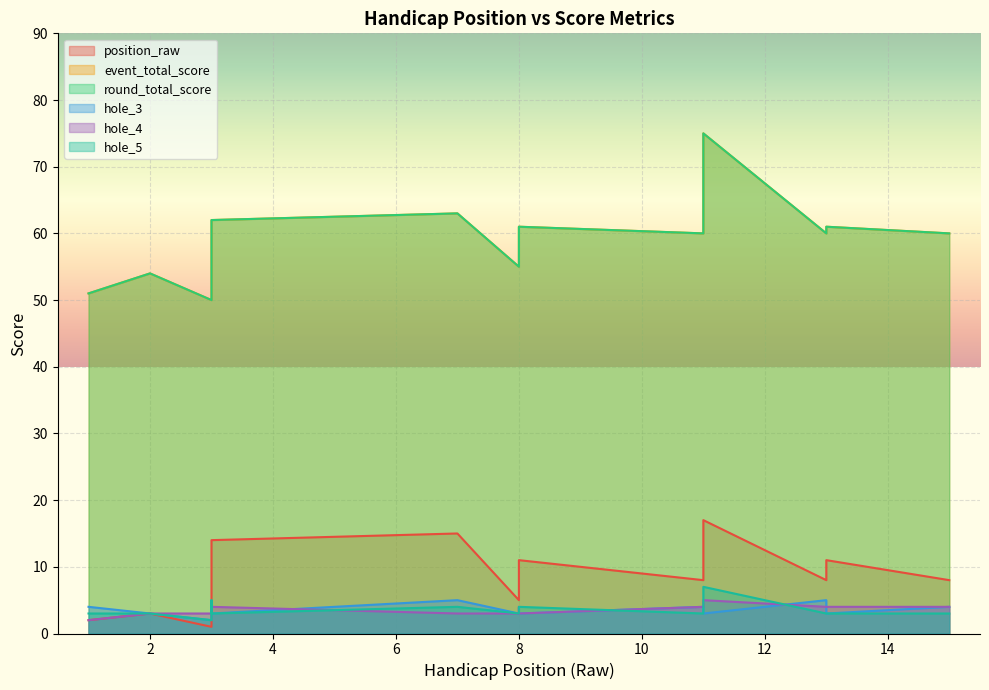

Read the round_total_score value at 3.

50